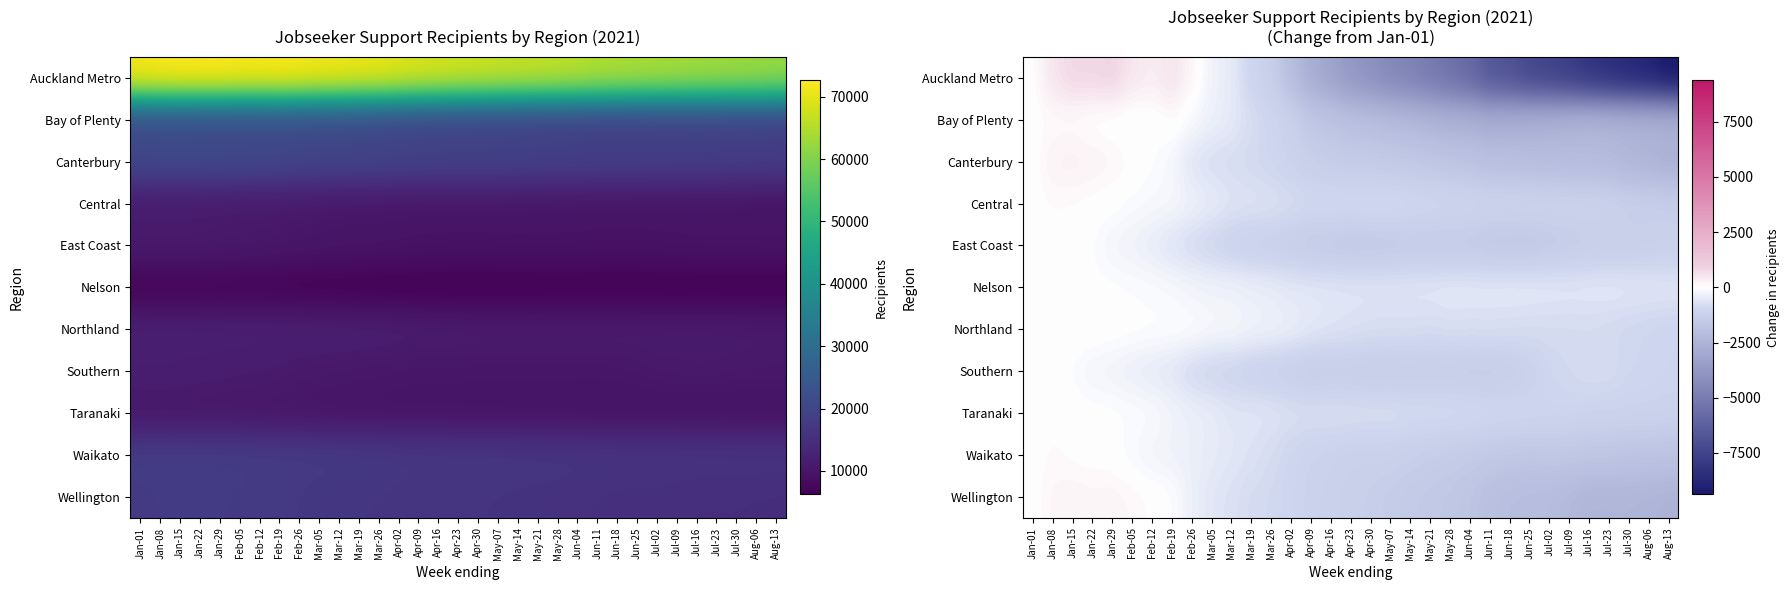

How many values in the Wellington series exceed -1287?

16